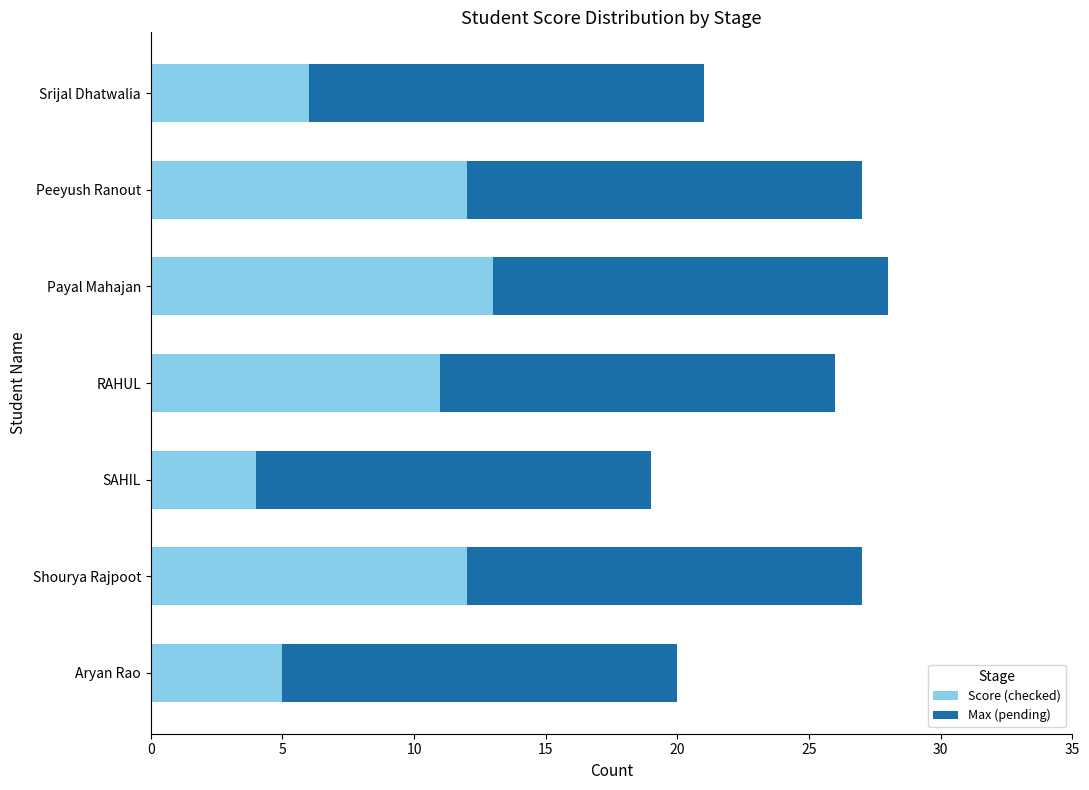

Where is Score (checked) nearest to the value 8?

Srijal Dhatwalia